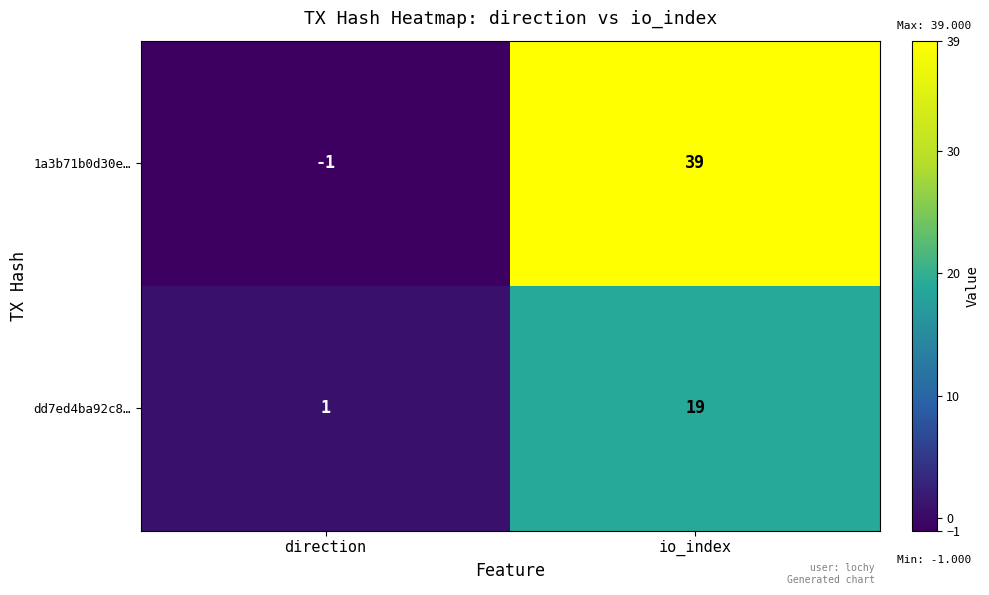

What is the difference between the dd7ed4ba92c8… values at direction and io_index?

18